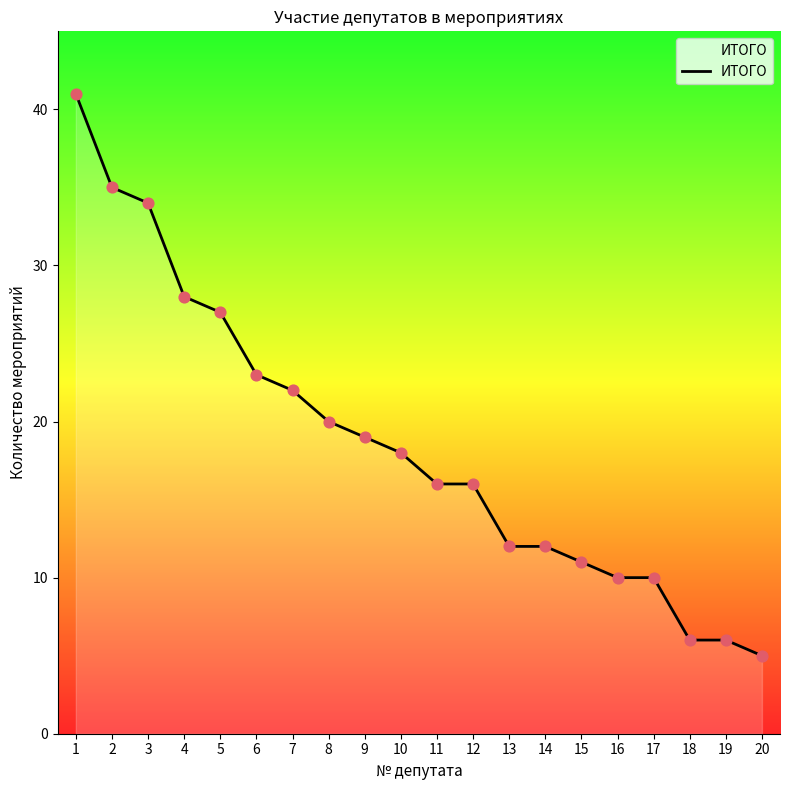

Which has a higher value, 20 or 1?

1